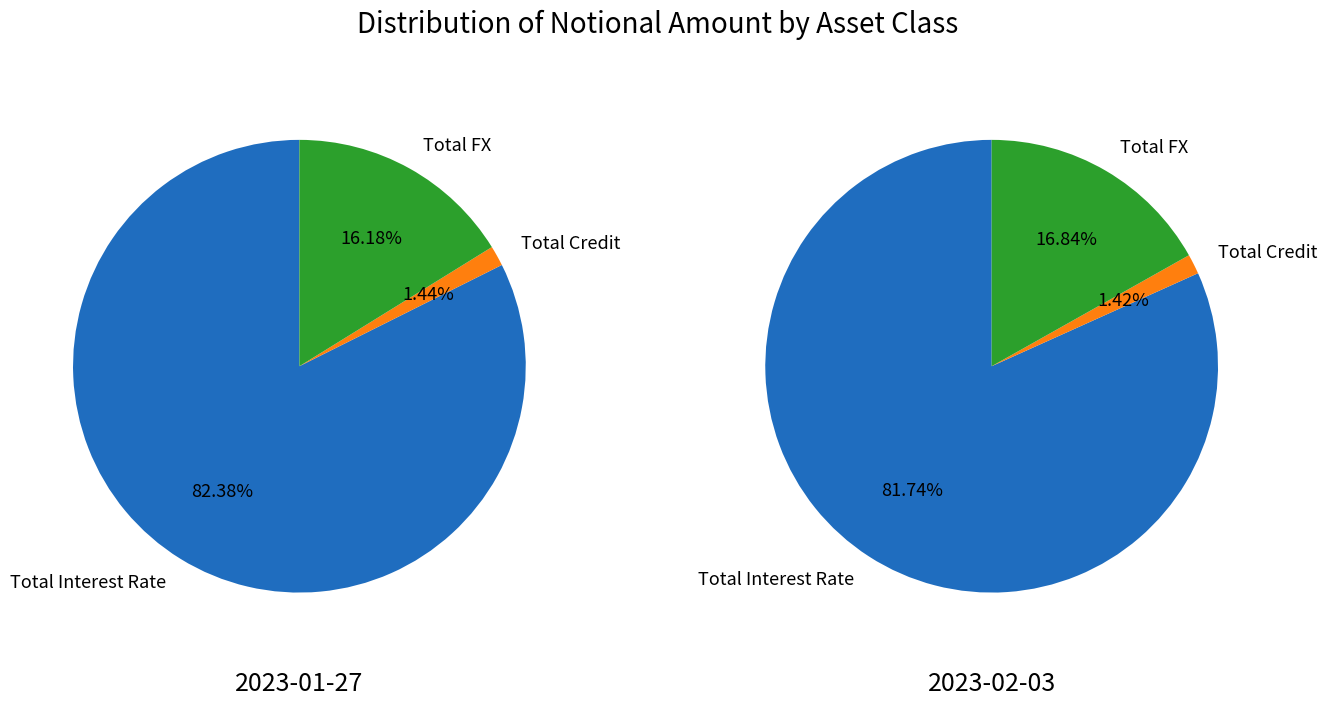

Between Total FX and Total Credit, which is larger?

Total FX